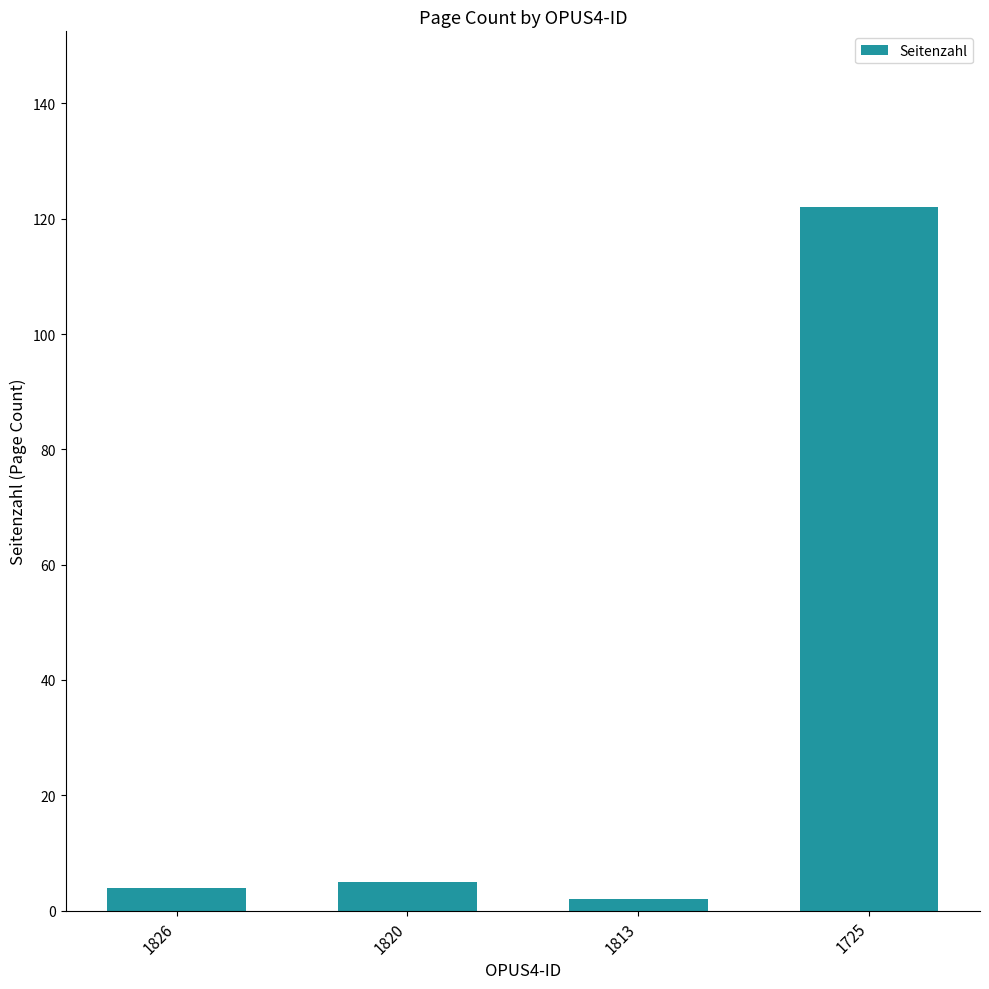

Reading left to right, list all the values displayed in this chart.

4	5	2	122